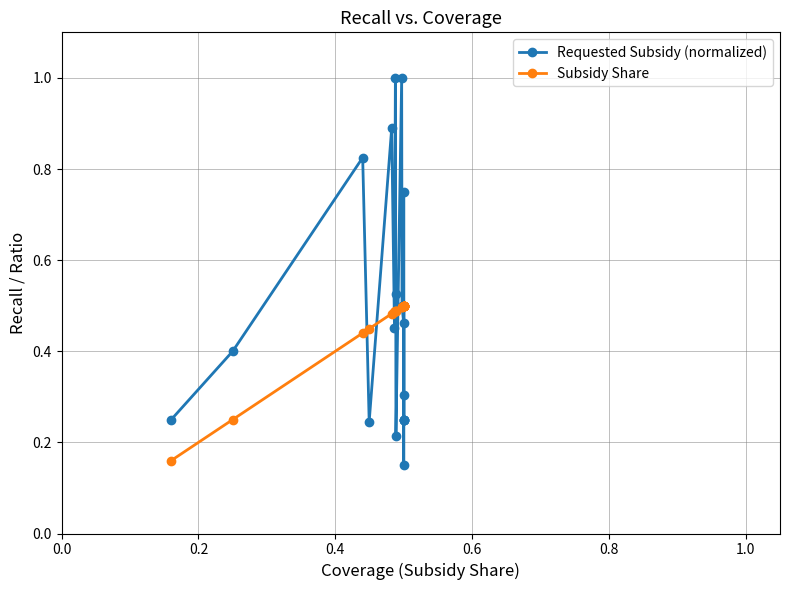

How many lines are shown in the chart?

2